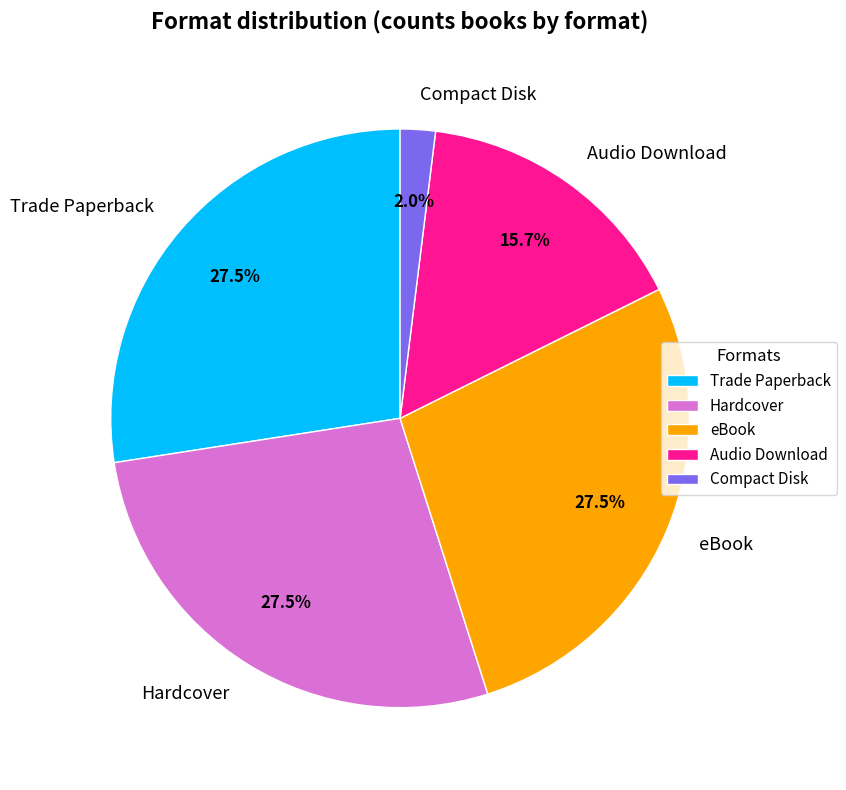

How many slices are in this pie chart?

5